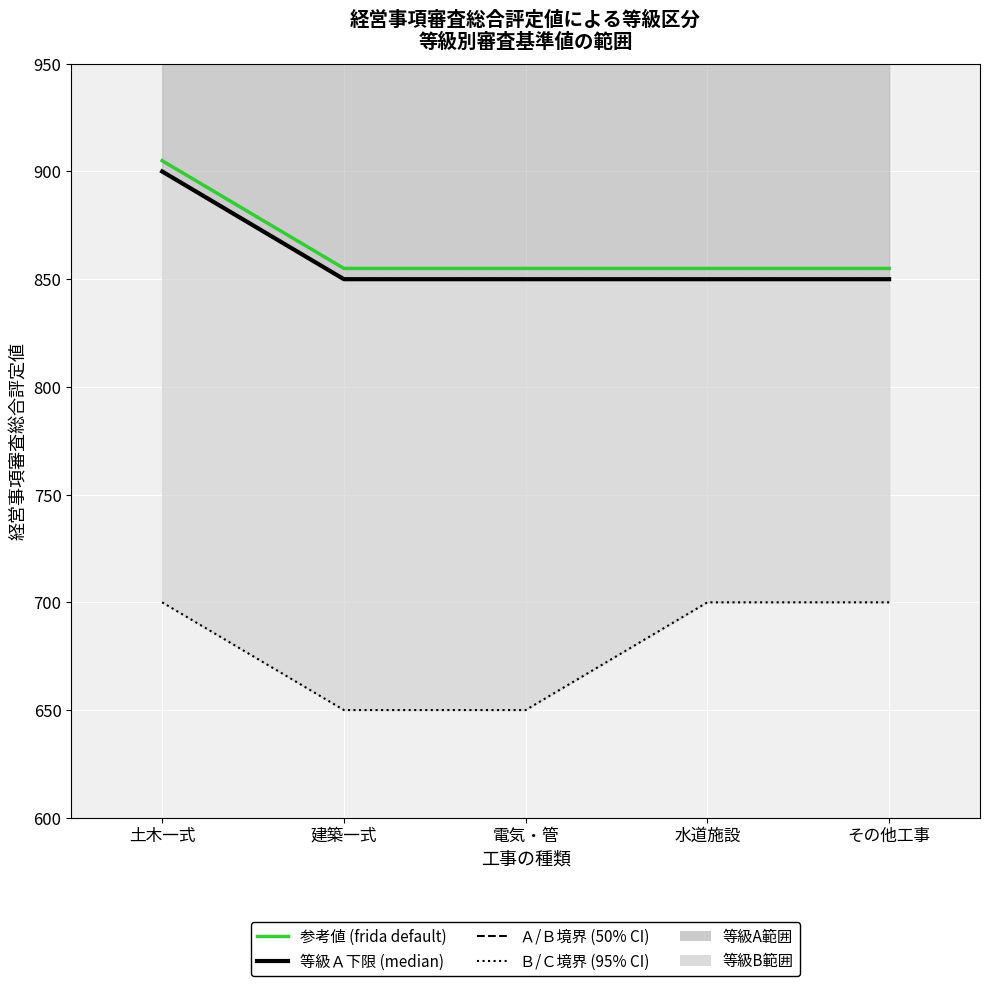

Reading left to right, extract all data points from this chart.

Ａ/Ｂ境界 (50% CI相当): 土木一式=900	建築一式=850	電気・管=850	水道施設=850	その他工事=850
Ｂ/Ｃ境界 (95% CI相当): 土木一式=700	建築一式=650	電気・管=650	水道施設=700	その他工事=700
等級Ａ下限 (median): 土木一式=900	建築一式=850	電気・管=850	水道施設=850	その他工事=850
参考値 (frida default): 土木一式=905	建築一式=855	電気・管=855	水道施設=855	その他工事=855